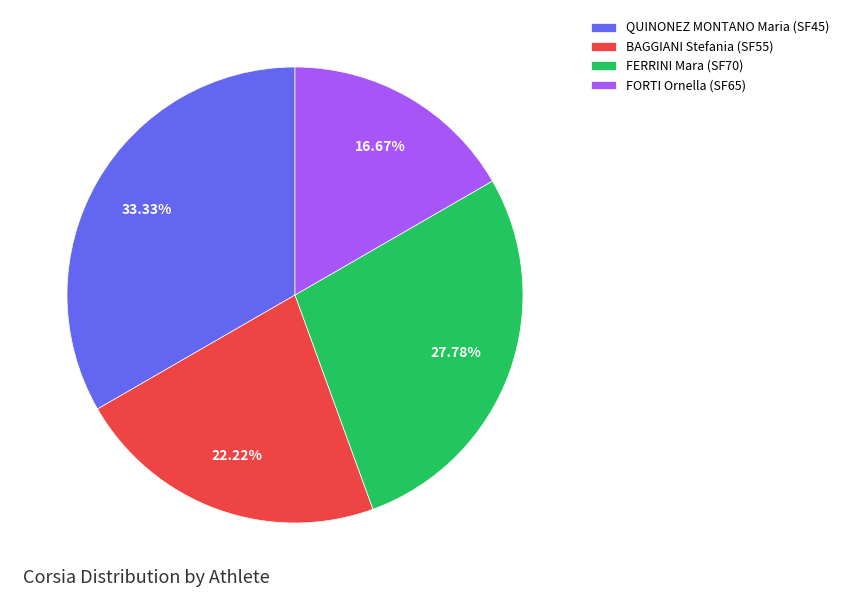

How many segments does this pie chart have?

4